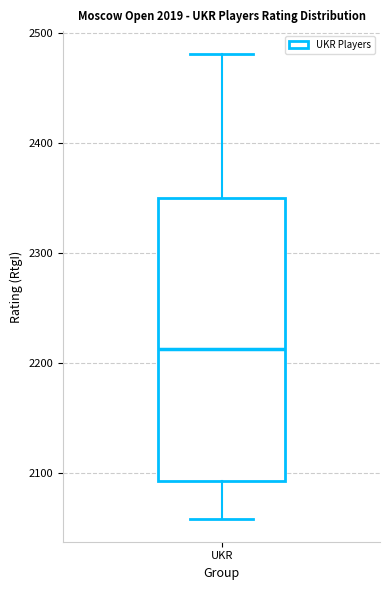

Read this box plot against the y-axis: the position of the median line, the range covered by the box, and the ends of both whiskers. The values are not printed on the chart, so give them approximately, as read against the axis.

median 2210, box 2090 to 2350, whiskers 2060 to 2480